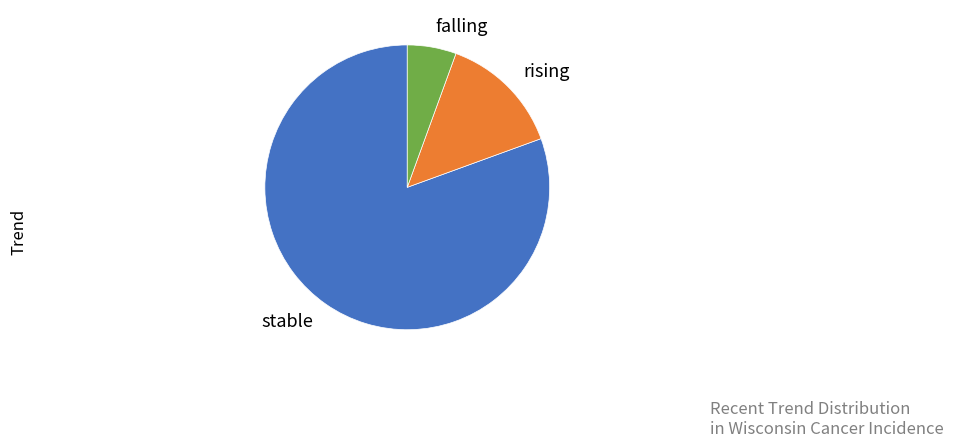

Is stable the majority of the pie?

Yes